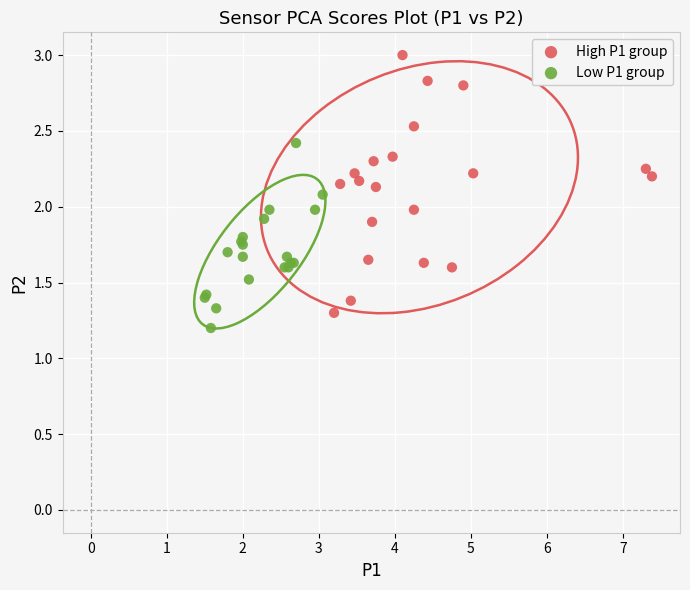

What are all the series names shown in the legend?

High P1 group, Low P1 group